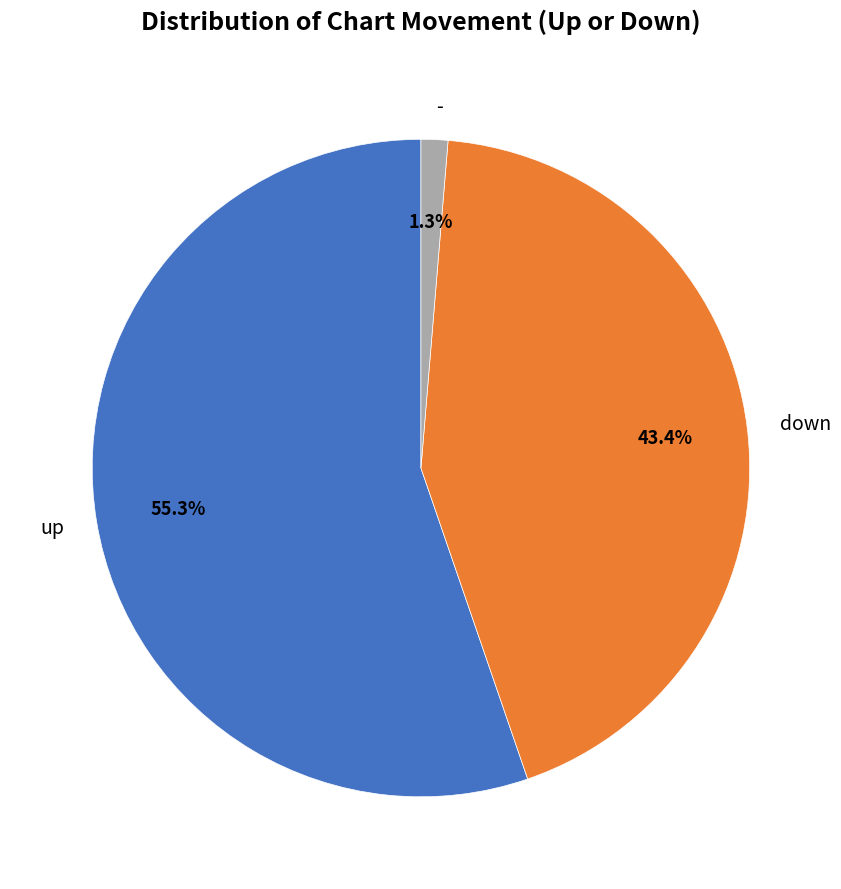

What percentage is the down slice, to the nearest percent?

43%